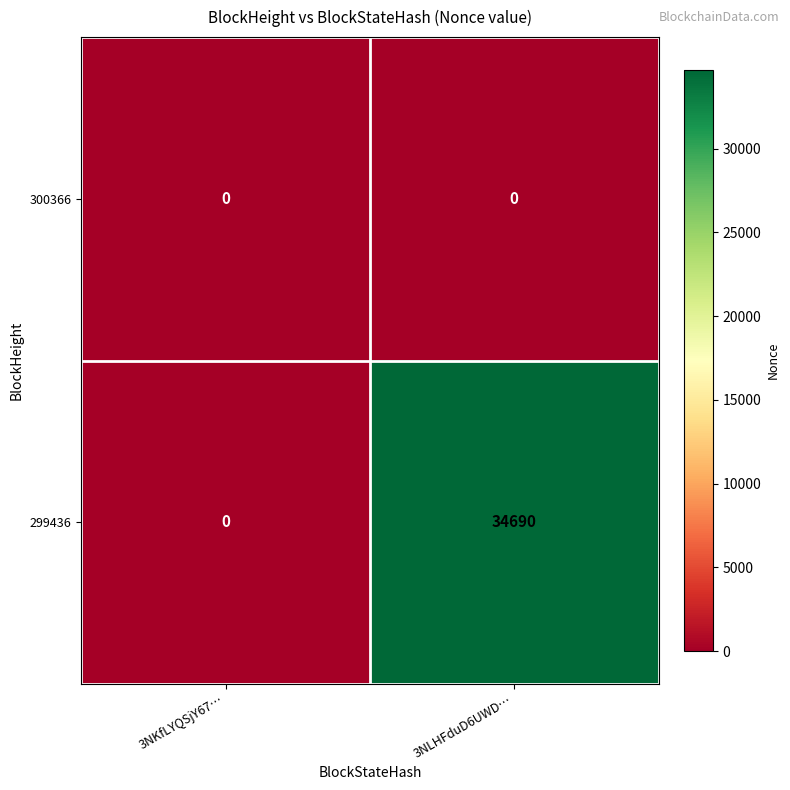

Reading right to left, transcribe all the data shown in this chart.

300366: 3NLHFduD6UWD…=0	3NKfLYQSjY67…=0
299436: 3NLHFduD6UWD…=34690	3NKfLYQSjY67…=0